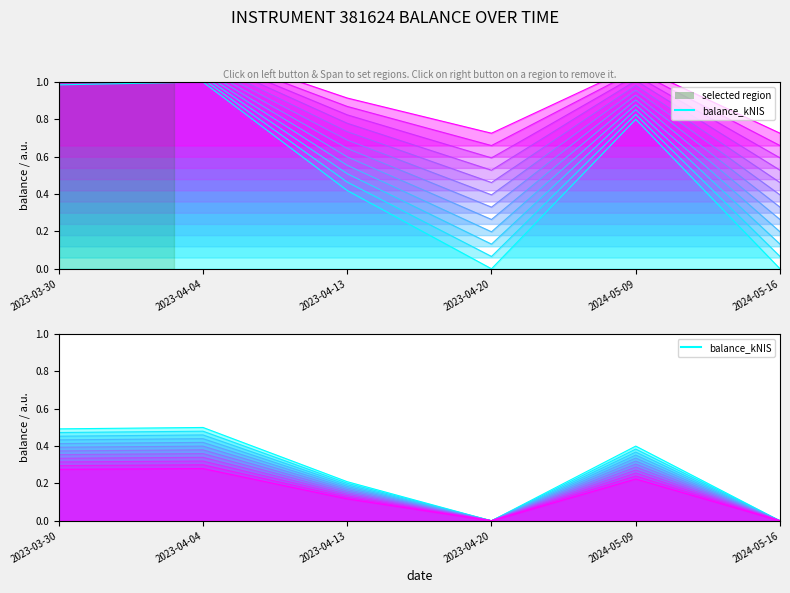

List the labels in order of value, largest first.

2023-04-04, 2023-03-30, 2024-05-09, 2023-04-13, 2023-04-20, 2024-05-16